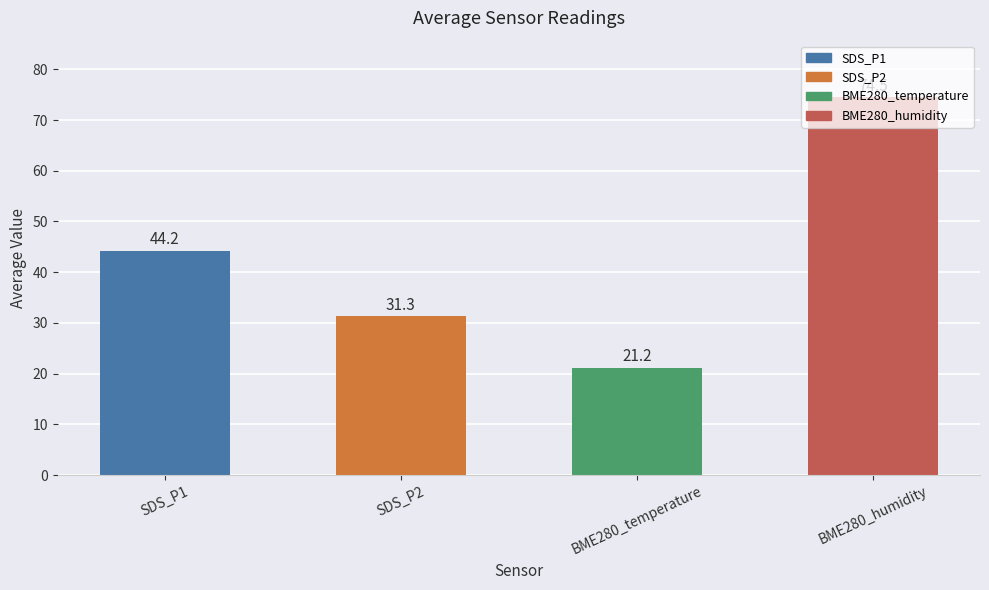

What value does the data have at BME280_humidity?

74.5